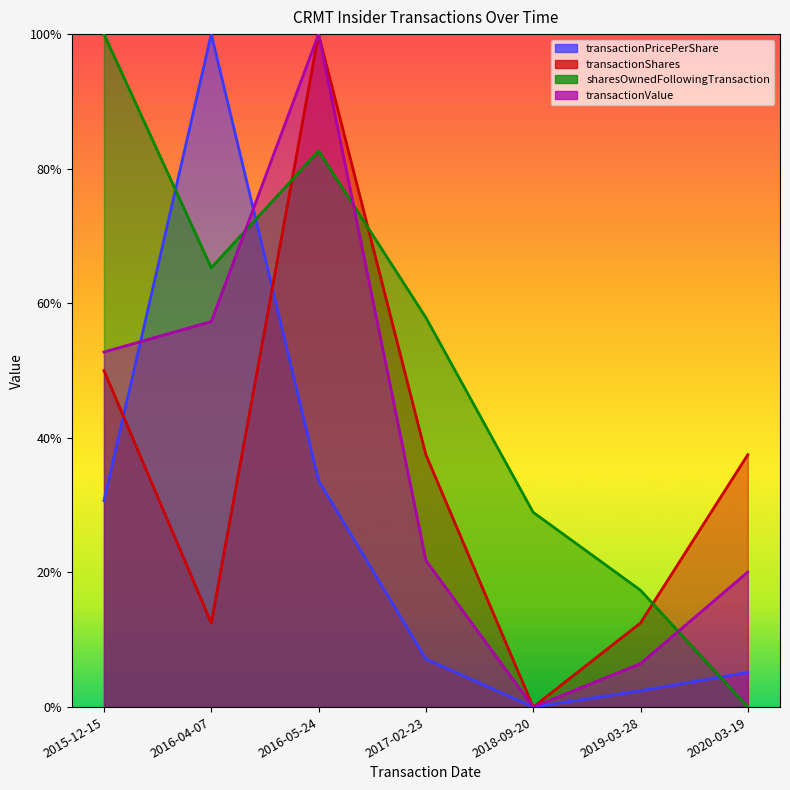

Count the number of categories in the chart.

7